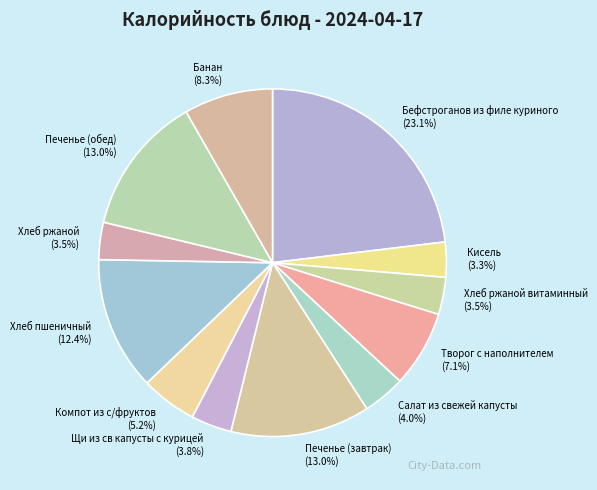

Count the number of slices in the pie.

12